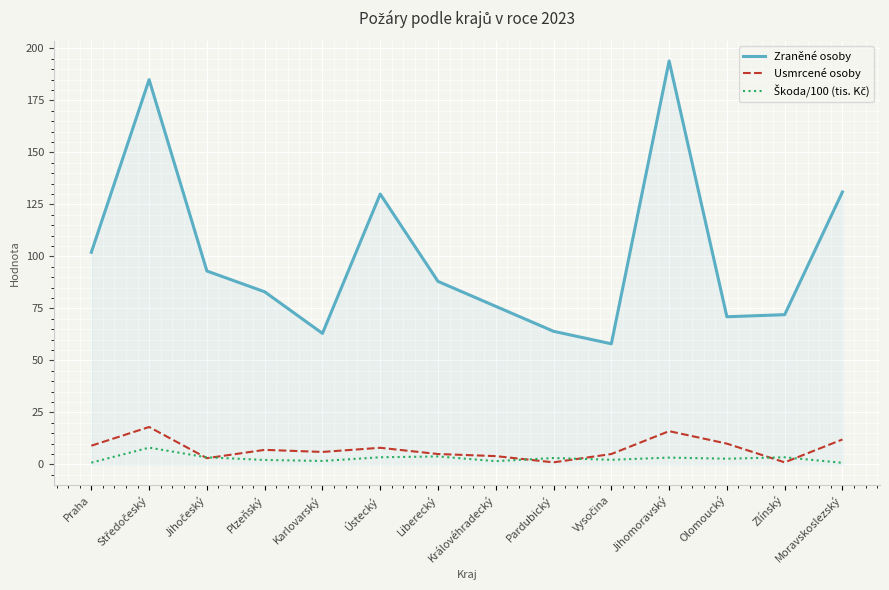

Which series has the largest total across all categories?

Zraněné osoby